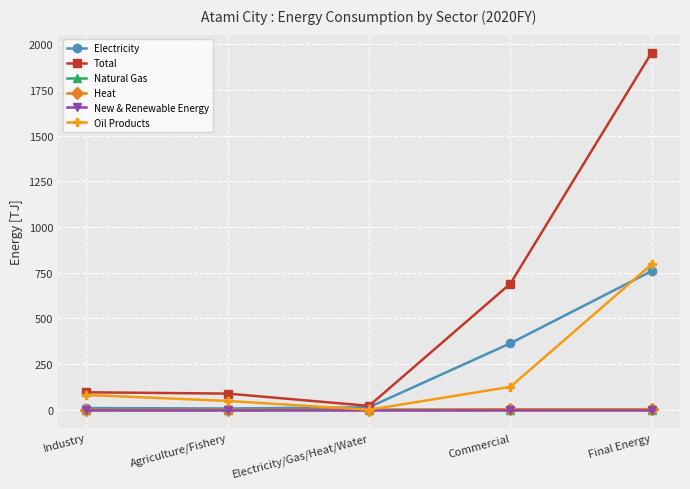

What are all the series names shown in the legend?

Electricity, Total, Natural Gas, Heat, New & Renewable Energy, Oil Products